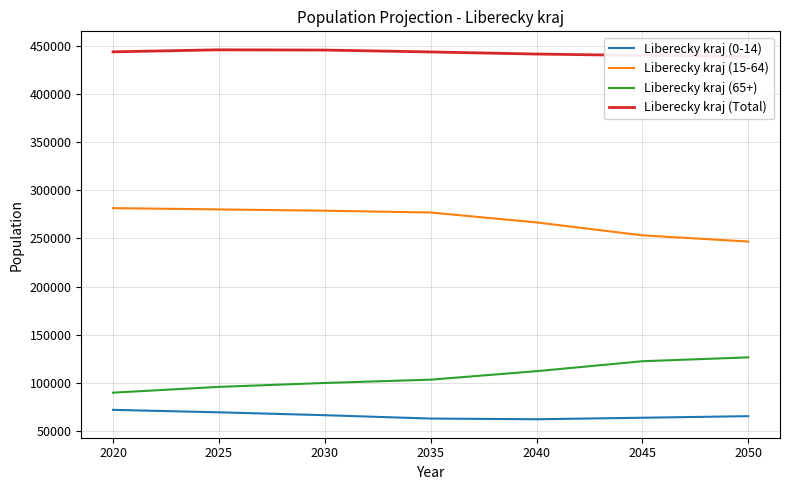

True or false: Liberecky kraj (65+) and Liberecky kraj (15-64) intersect in this chart.

False